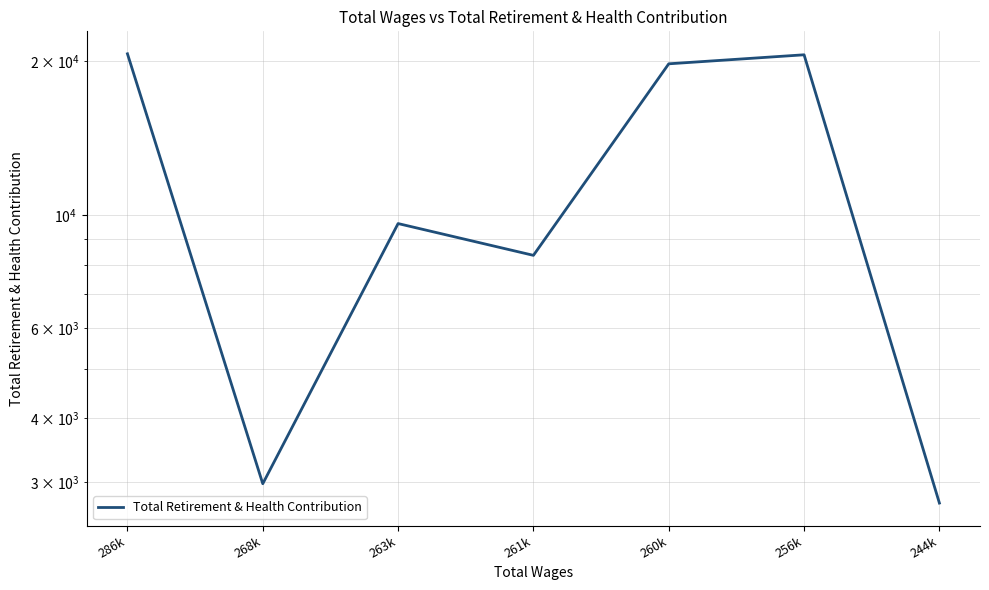

Approximately how many times larger is the value at 263k compared to 260k?

0.5